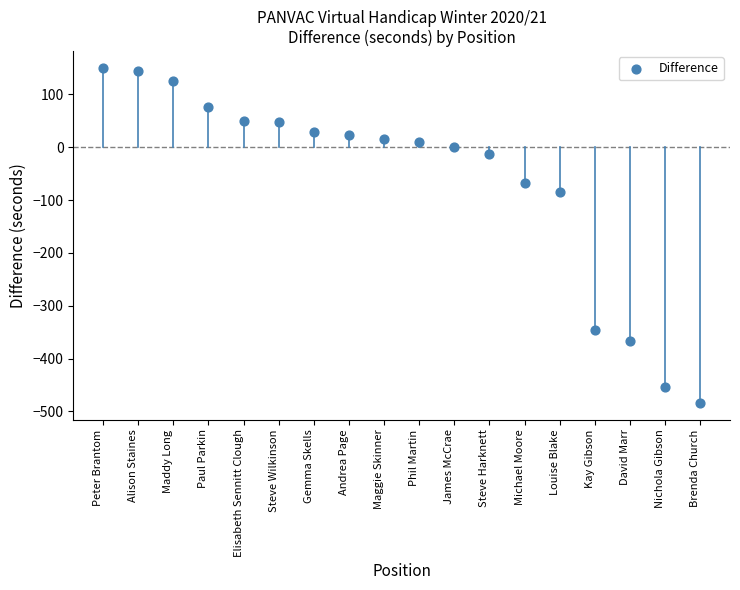

What Y value in the scatter plot is closest to -167?

-85